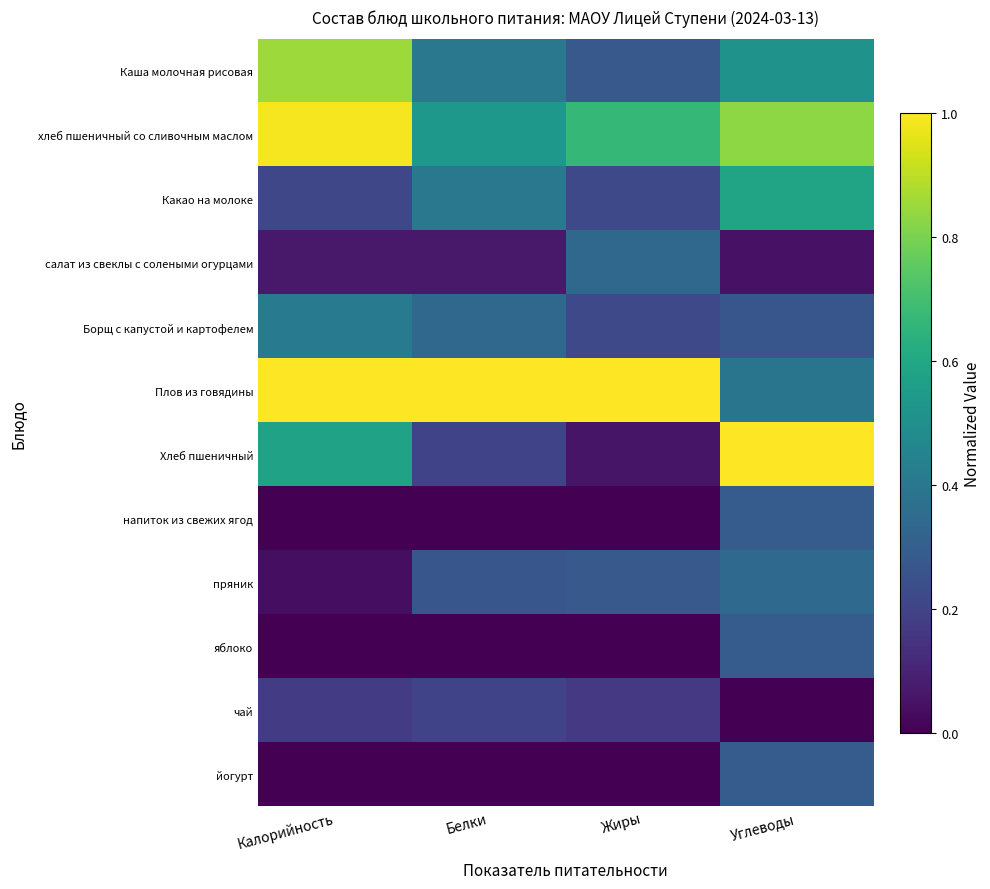

Between Белки and Углеводы, which series saw the biggest shift?

Хлеб пшеничный